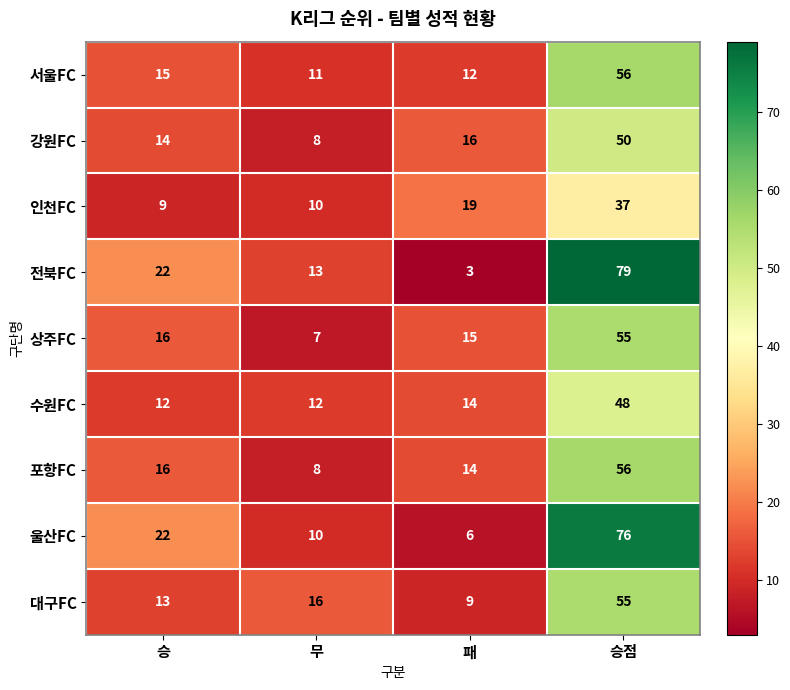

What is the difference between the maximum and minimum values in the 울산FC series?

70